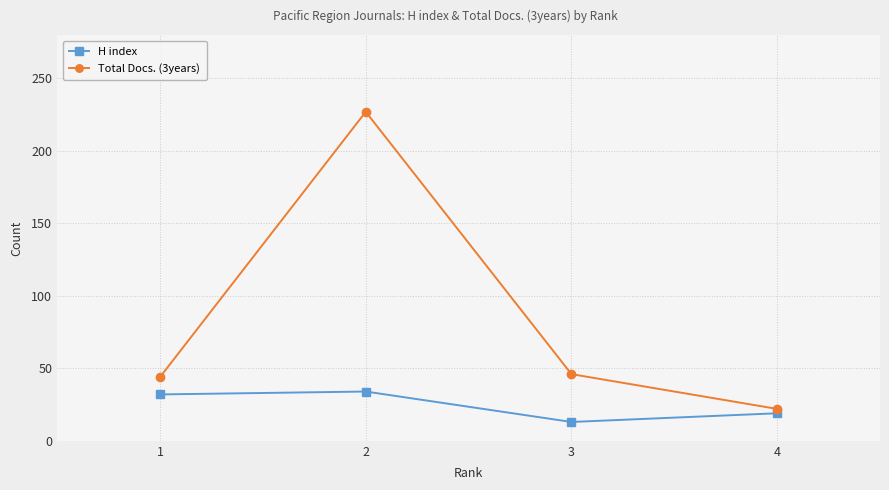

How many lines are shown in the chart?

2